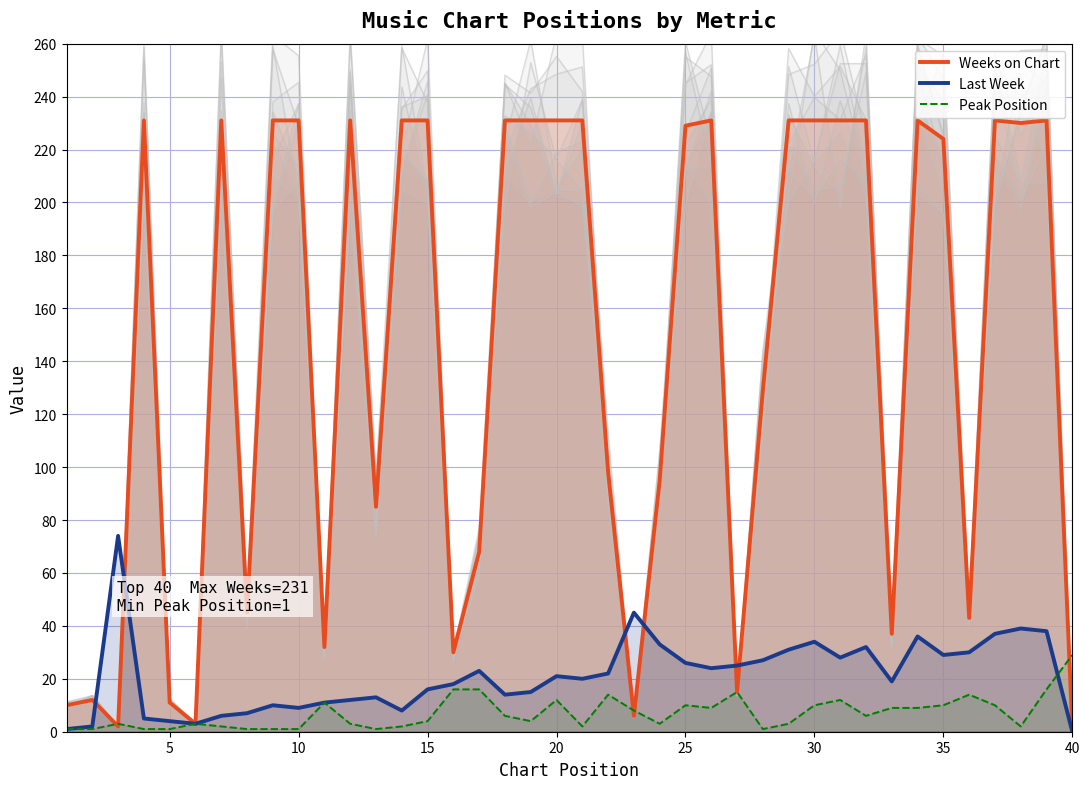

Count the number of categories in the chart.

40